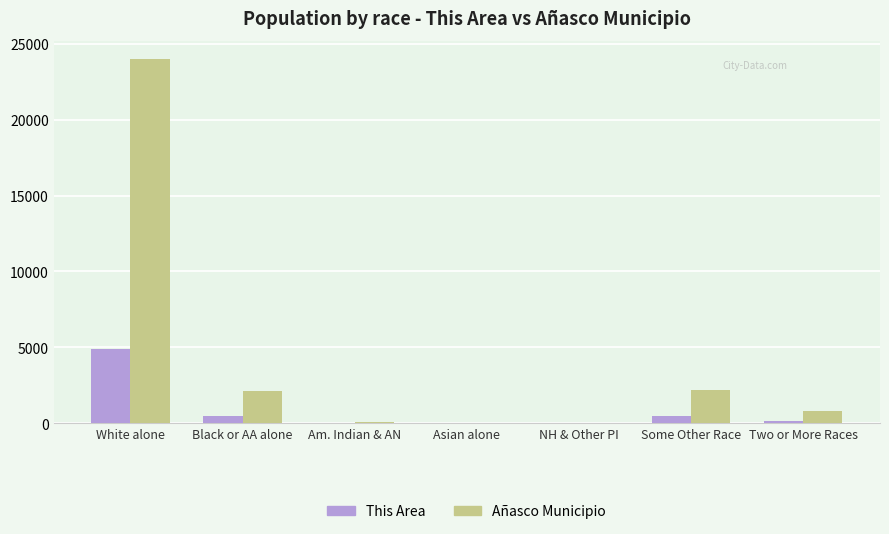

What is the average value of the This Area series?

854